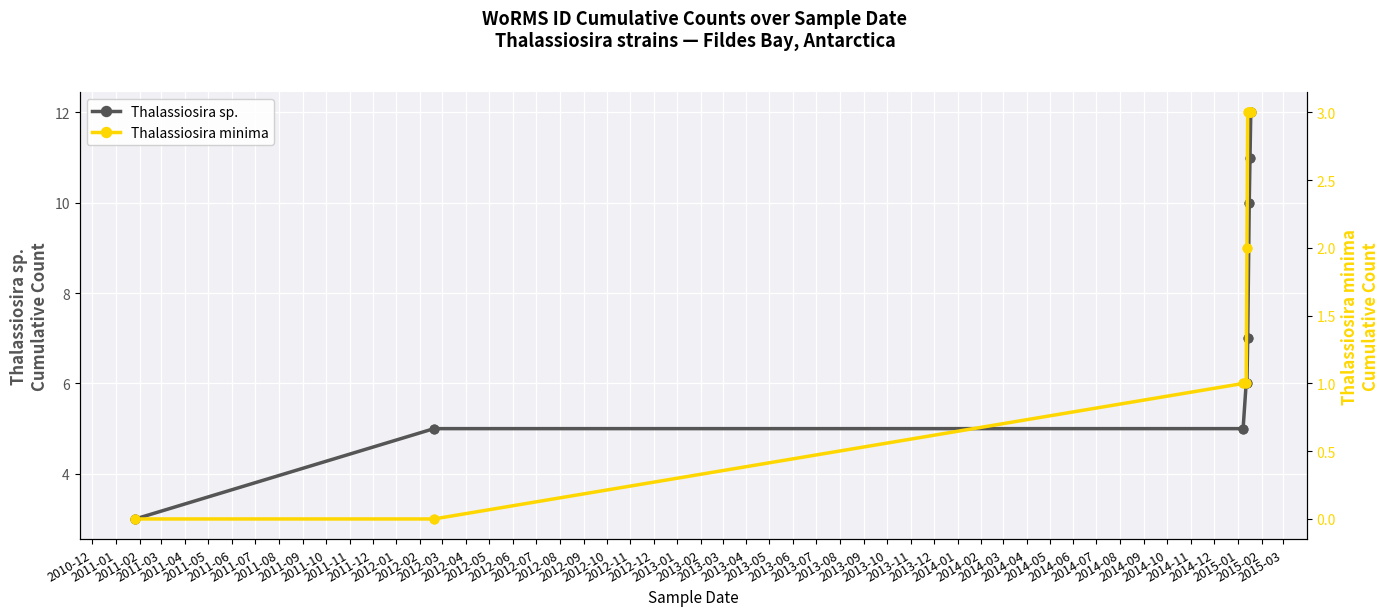

At how many categories does at least one series exceed 7?

3